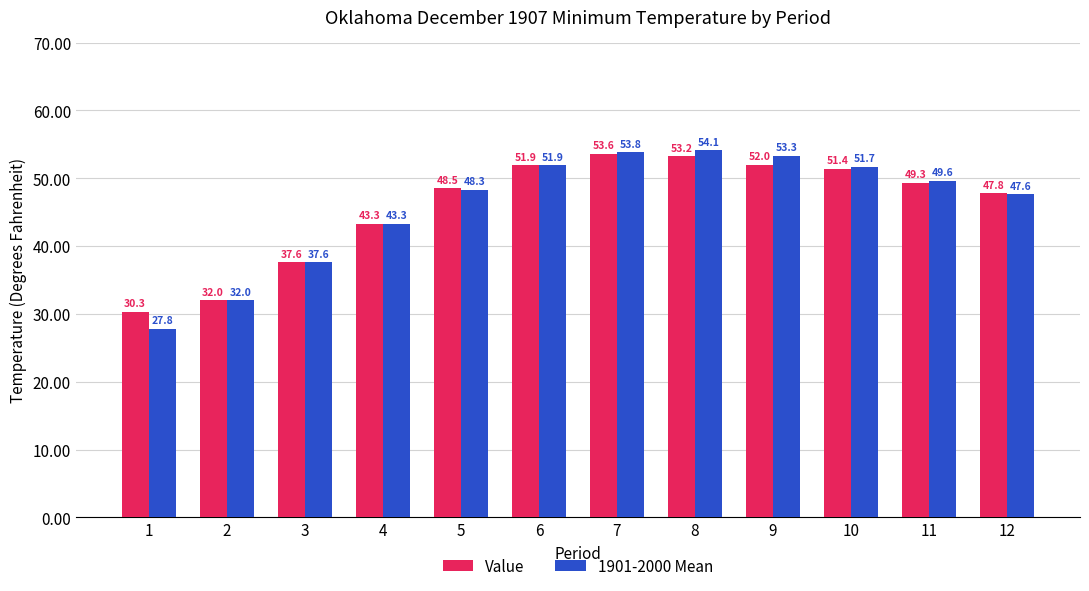

Is the value of Value at 11 greater than the value of 1901-2000 Mean at 10?

No